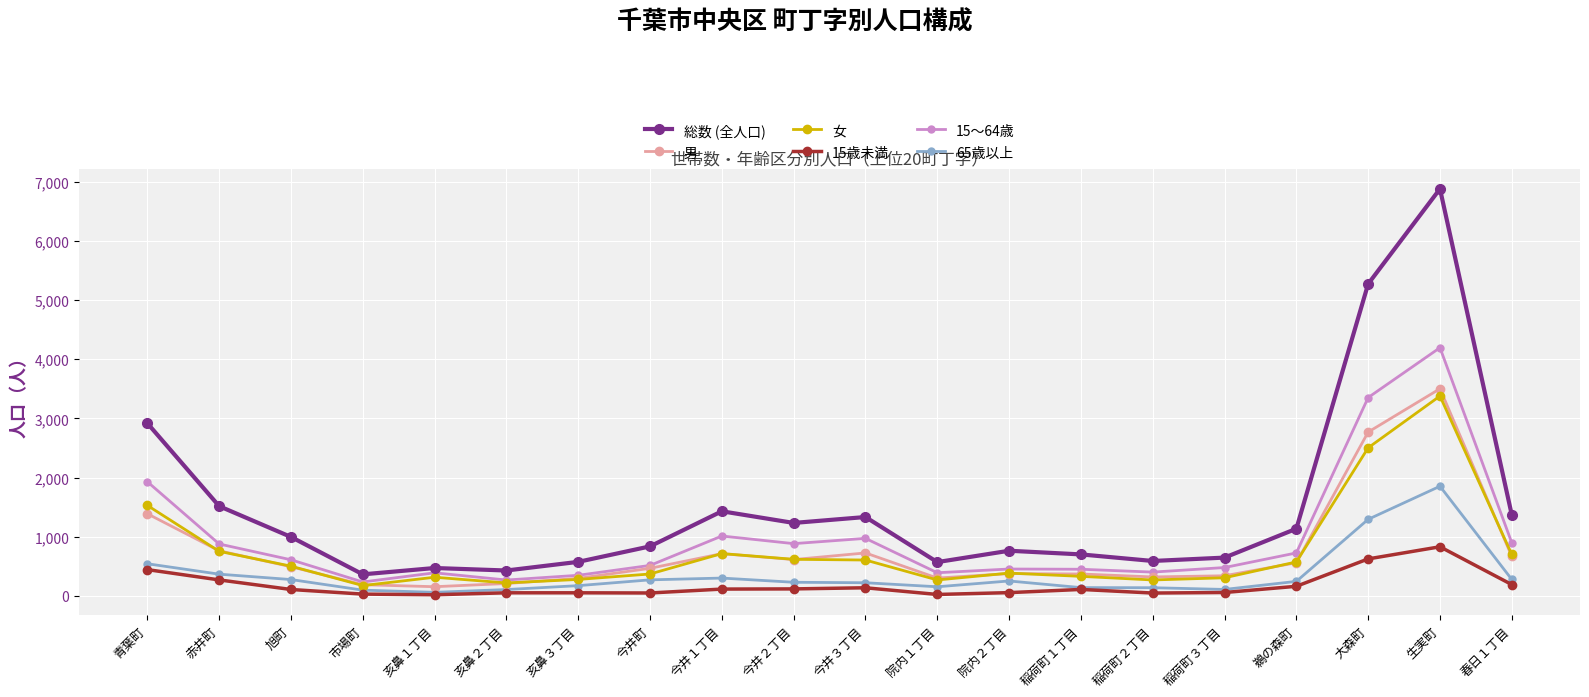

List the series in order of their peak value, highest first.

総数 (全人口), 15〜64歳, 男, 女, 65歳以上, 15歳未満